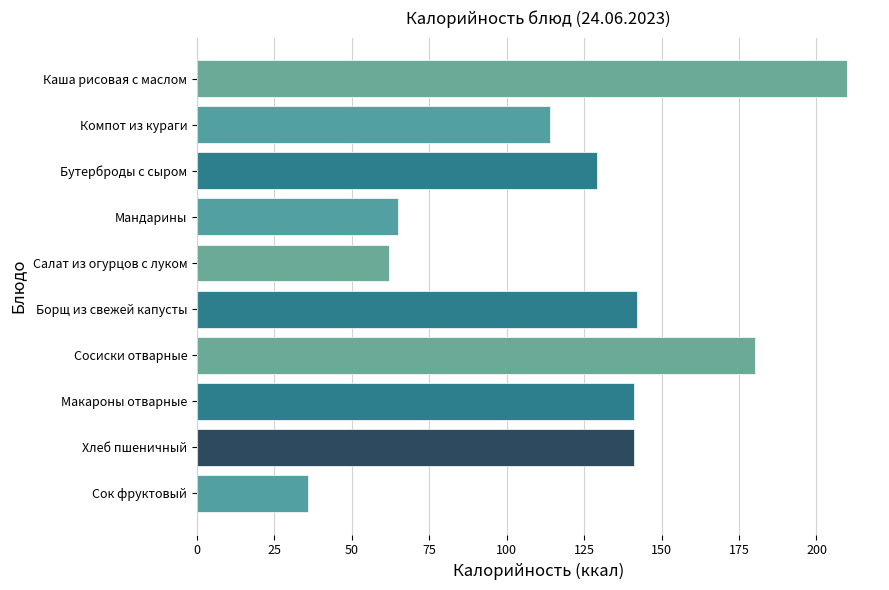

Are the bars horizontal?

Yes